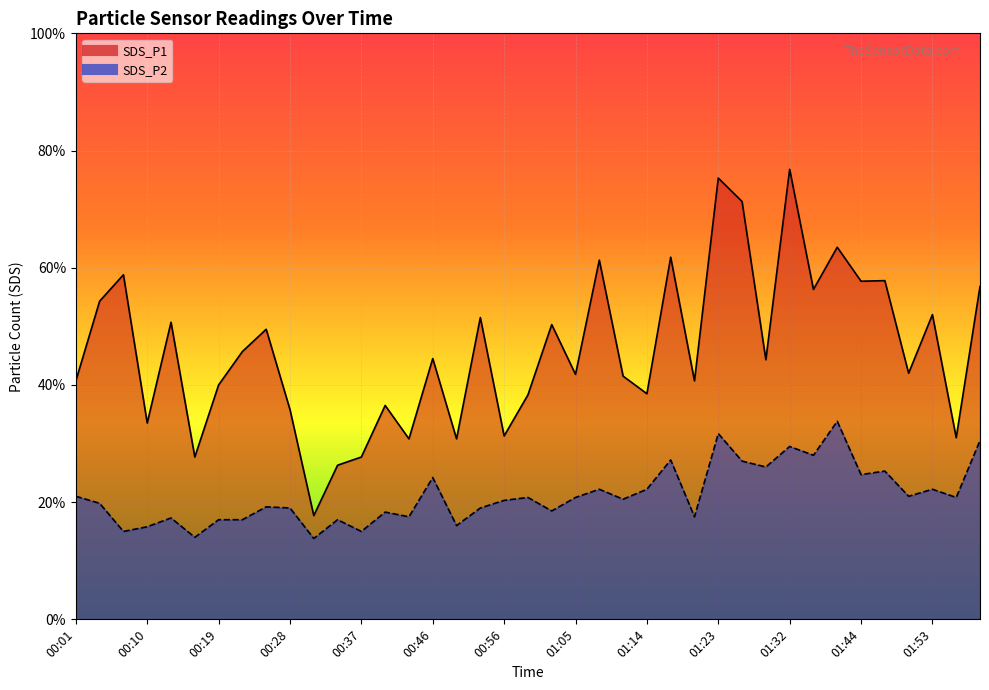

Which series changed the most between 00:43 and 01:29?

SDS_P1